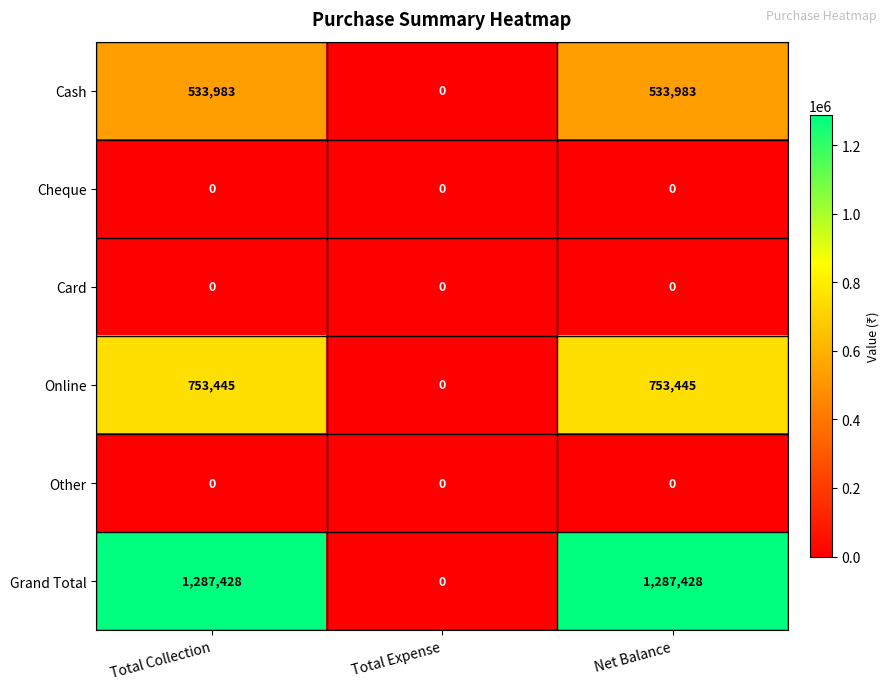

What is the sum of the Cash values at Total Collection and Net Balance?

1067966